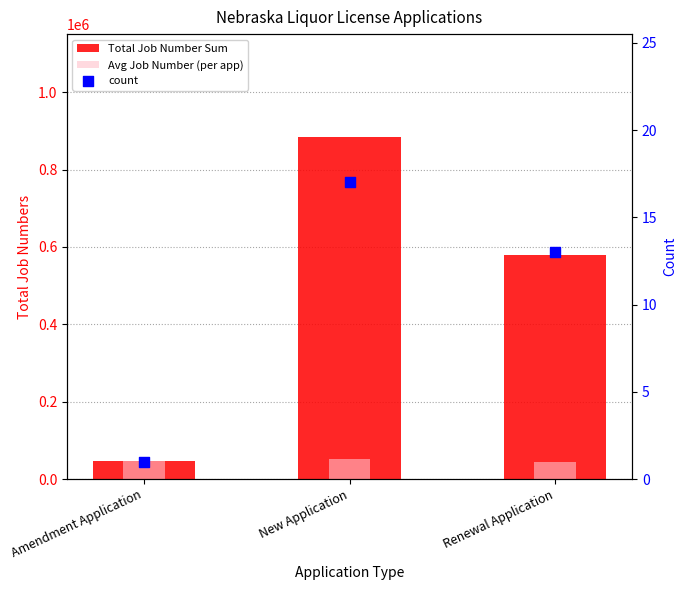

At how many categories does at least one series exceed 120495?

2